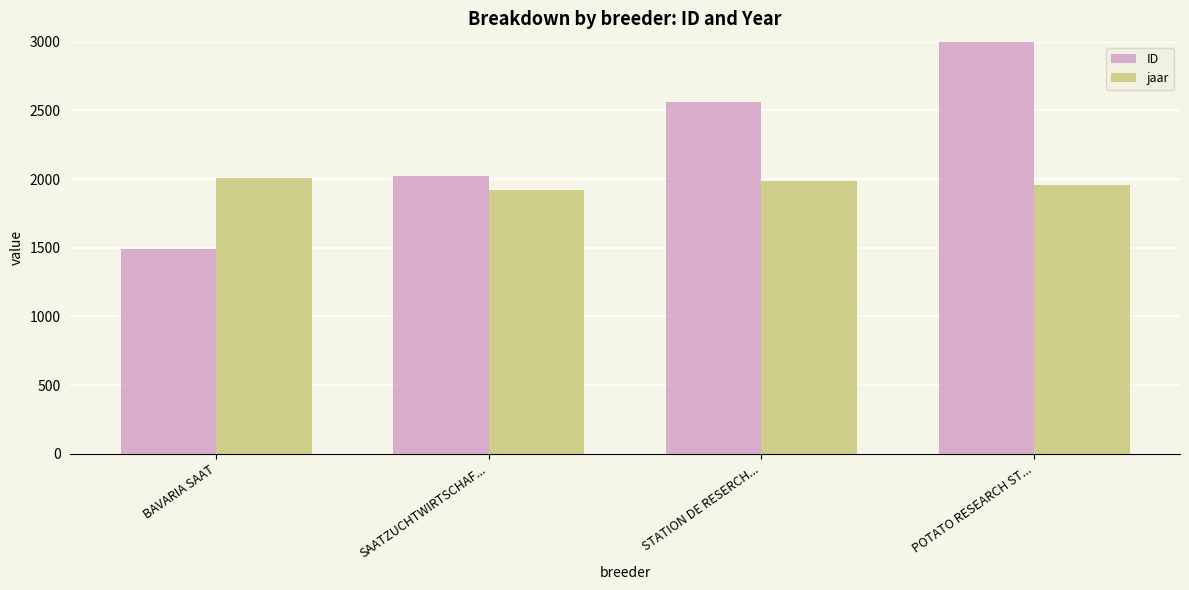

What is the value of the ID bar at the 1st from the left?

1489